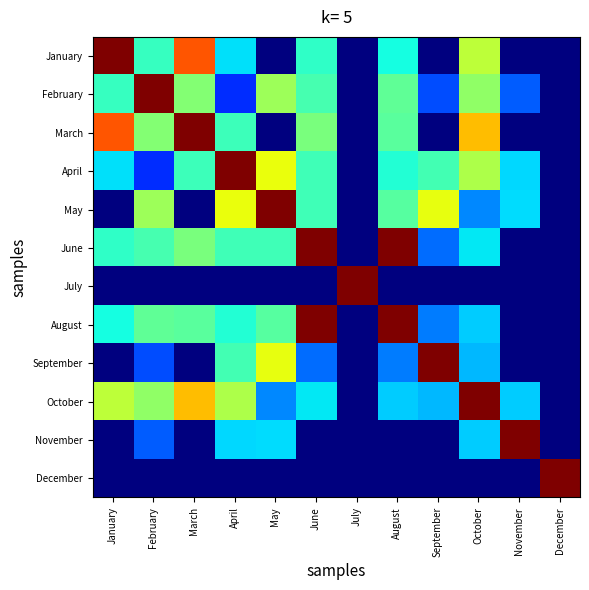

At which category does the chart reach its peak across all series?

February